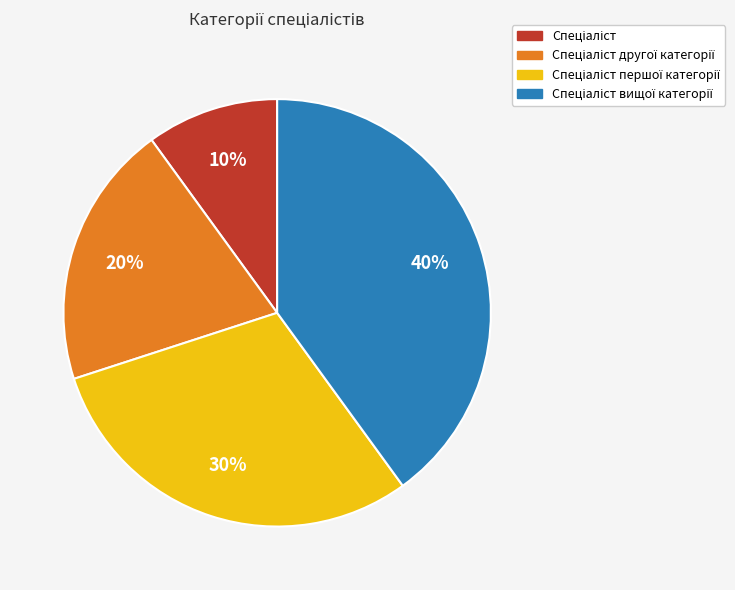

To the nearest percent, what is the difference between the largest and smallest slice percentages?

30%